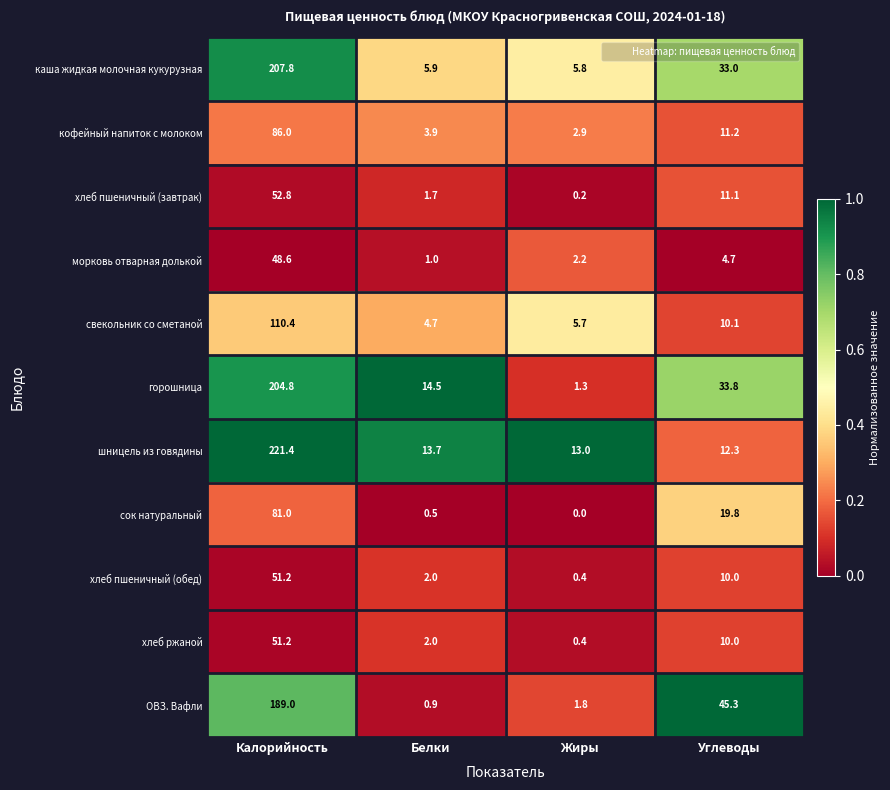

How many distinct data groups are displayed?

11